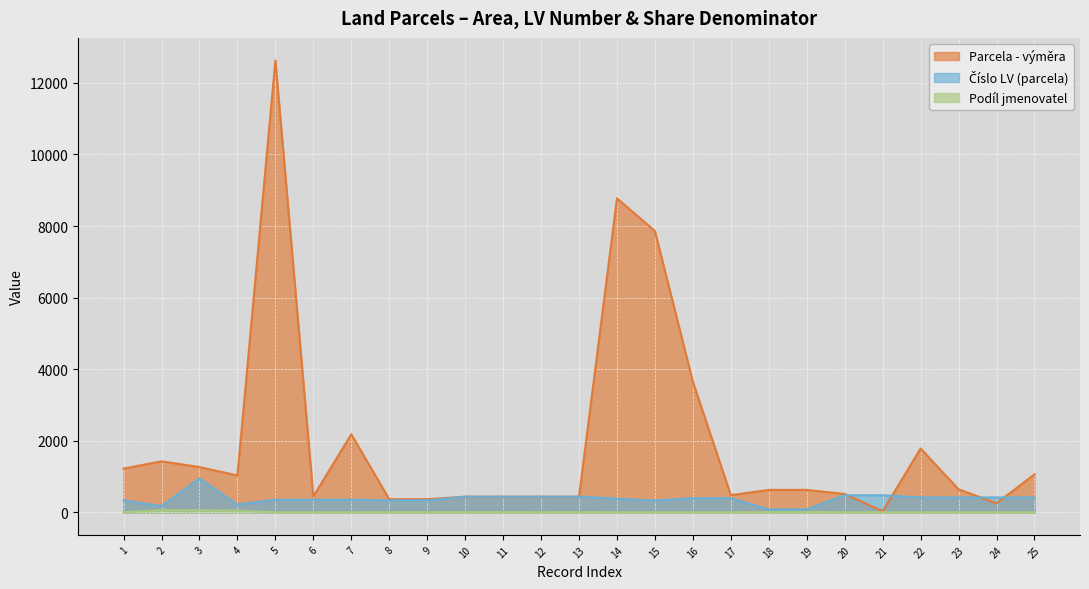

Which series has the largest range (max minus min)?

Parcela - výměra